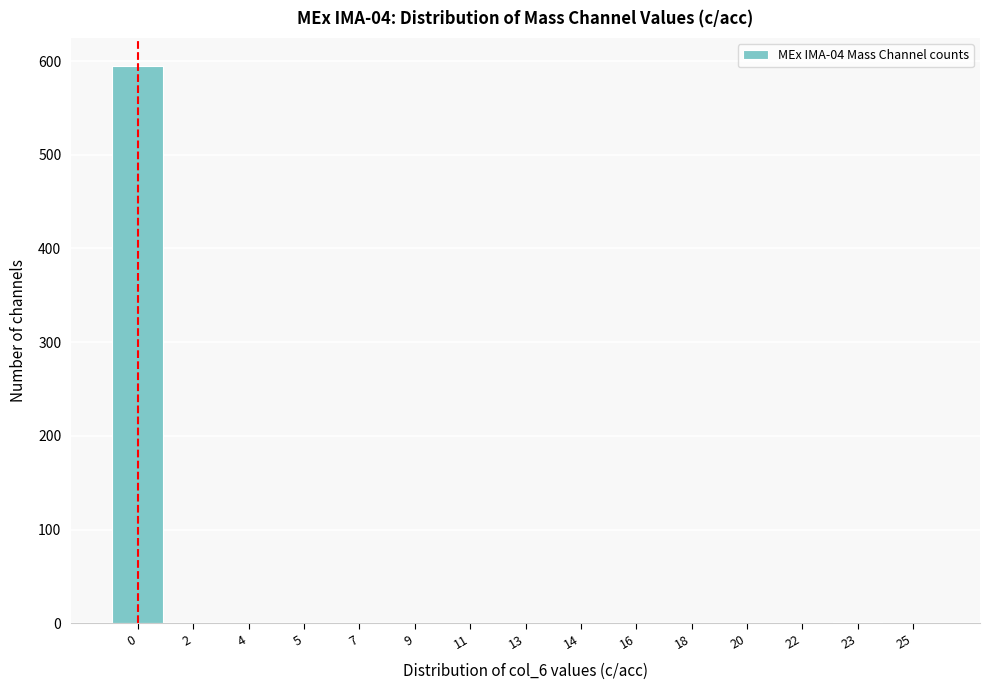

What is the maximum value shown in the chart?

595